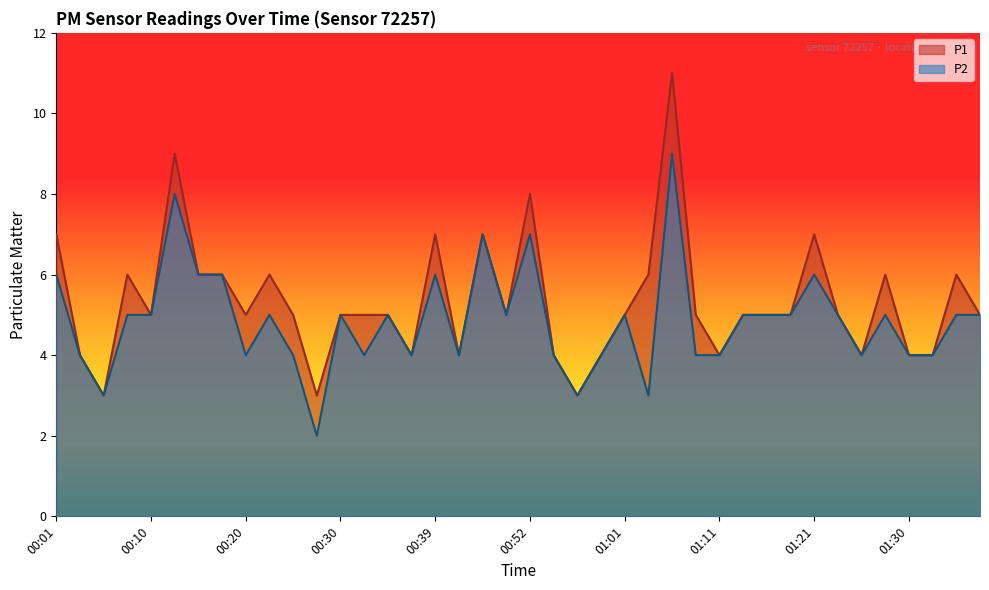

True or false: P1 and P2 cross at least once.

False